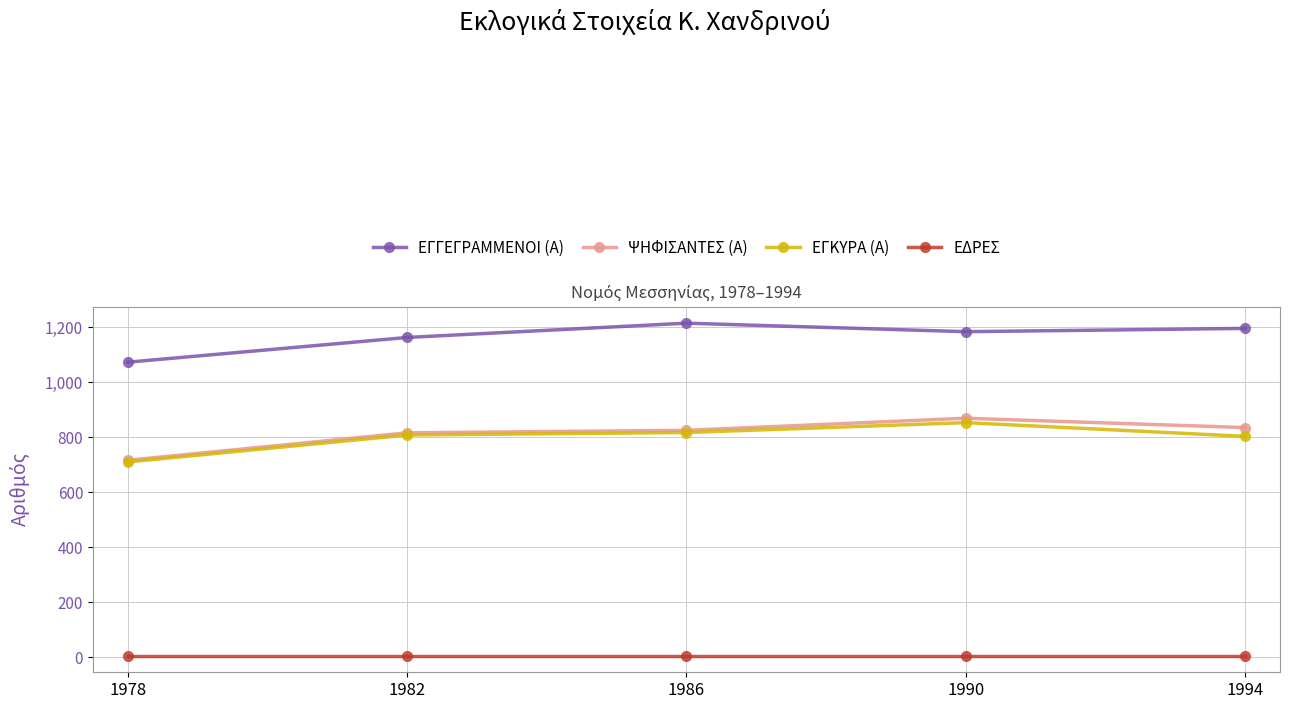

Which series has the largest range (max minus min)?

ΨΗΦΙΣΑΝΤΕΣ (Α)